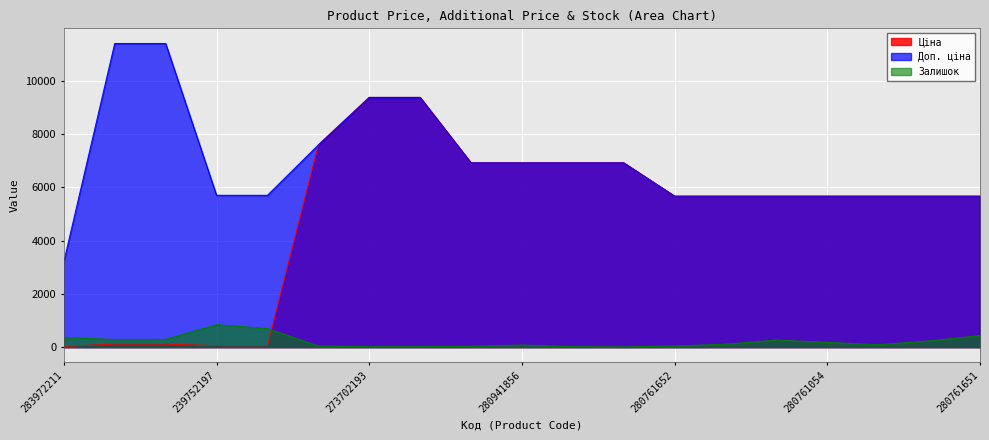

True or false: Залишок and Доп. ціна intersect in this chart.

False